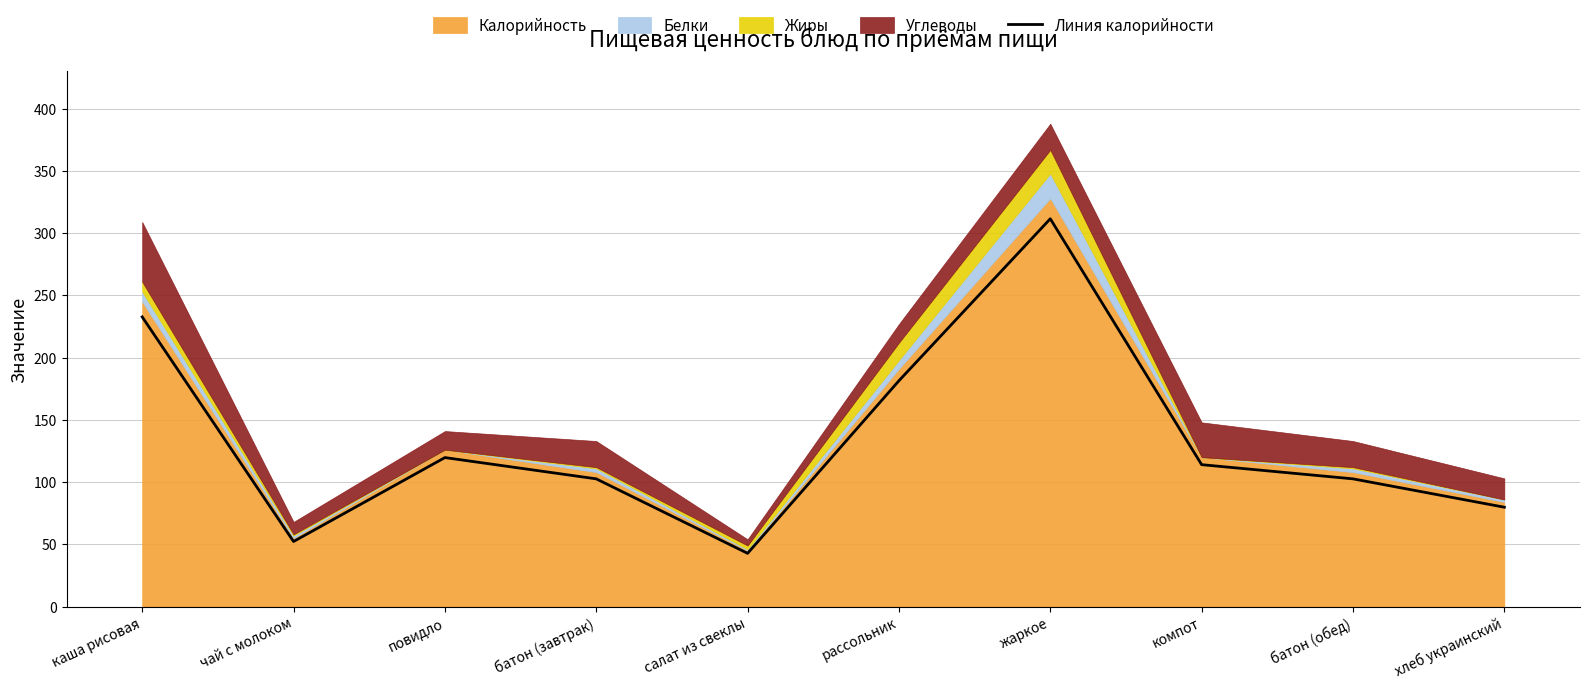

Reading left to right, list all the values displayed in this chart.

каша рисовая=232.8	чай с молоком=52.2	повидло=119.7	батон (завтрак)=102.6	салат из свеклы=42.8	рассольник=181.4	жаркое=311.6	компот=114.0	батон (обед)=102.6	хлеб украинский=79.8